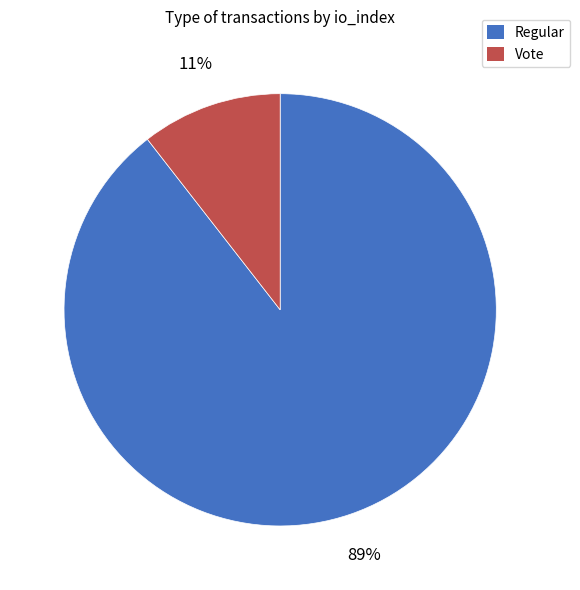

How many slices are in this pie chart?

2